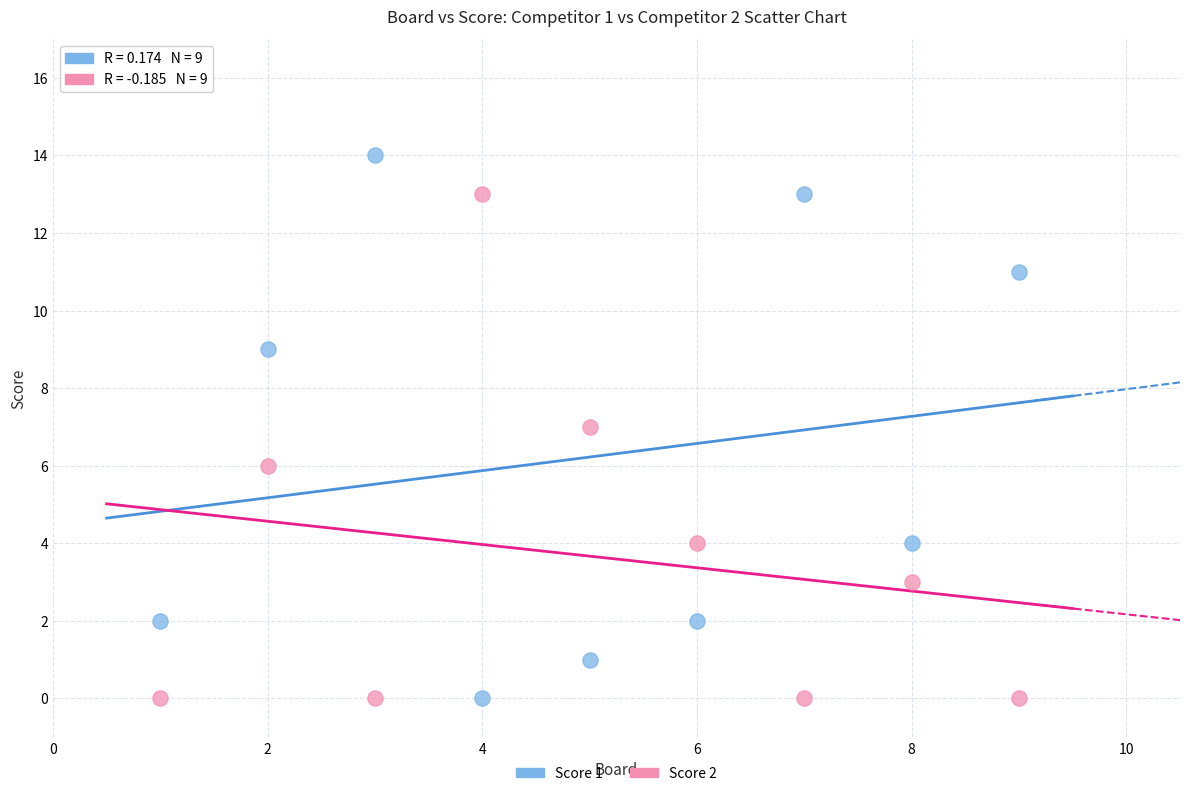

What is the X range (max minus min) for the scatter plot?

8